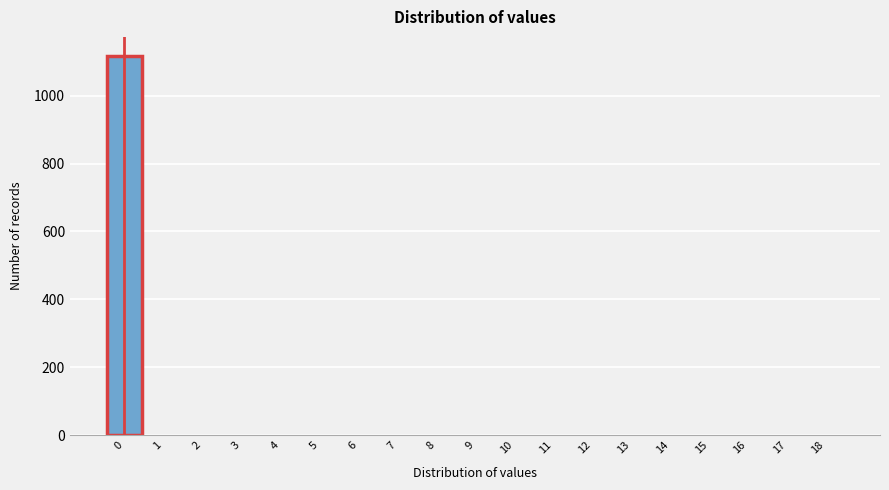

Reading right to left, list all the values displayed in this chart.

18=0	17=0	16=0	15=0	14=0	13=0	12=0	11=0	10=0	9=0	8=0	7=0	6=0	5=0	4=0	3=0	2=0	1=0	0=1117